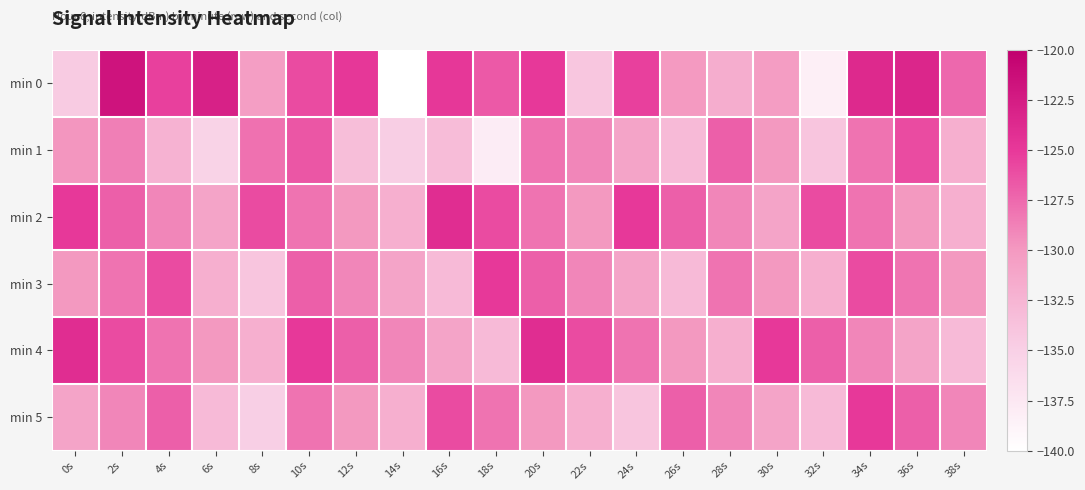

Which has a higher value, 38s or 12s?

12s